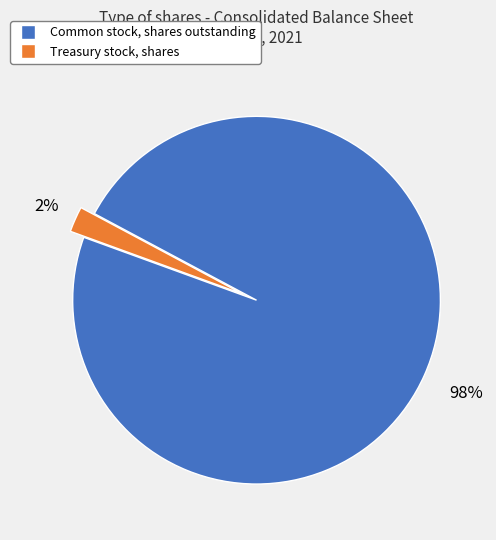

To the nearest percent, what is the average slice percentage?

50%